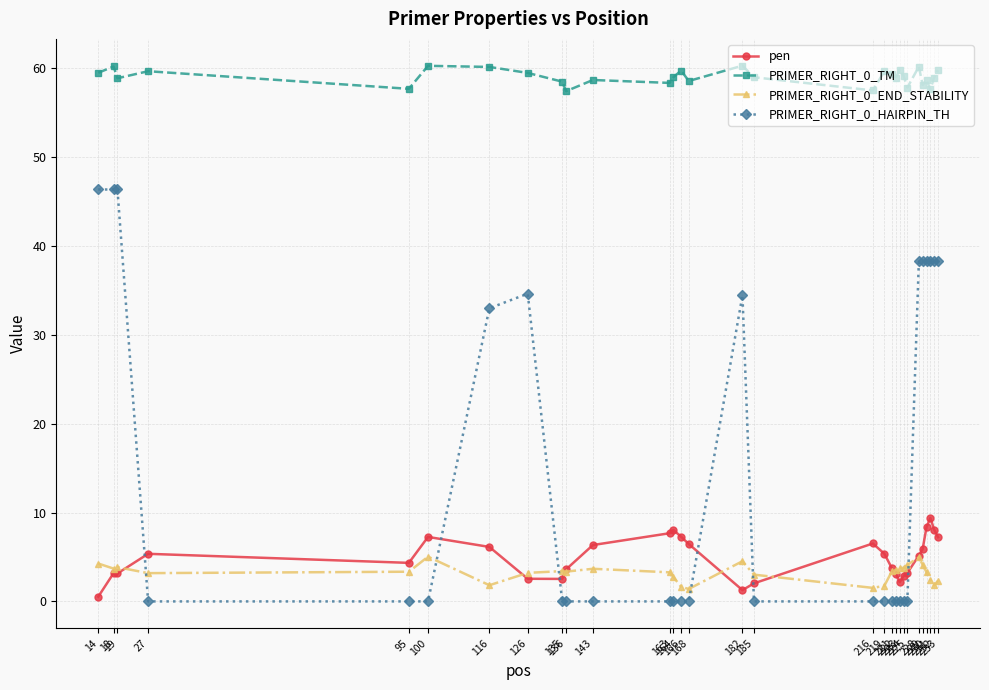

What is the difference between the PRIMER_RIGHT_0_HAIRPIN_TH values at 135 and 19?

46.3